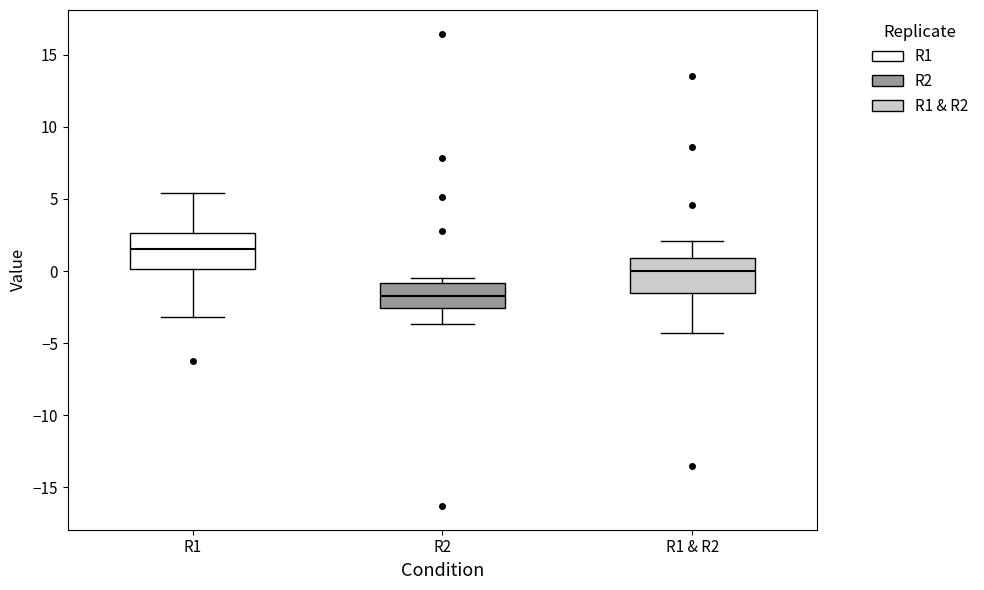

Reading left to right, read every box against the y-axis: the position of its median line, the range the box covers, and the ends of its whiskers. The values are not printed on the chart, so give them approximately, as read against the axis.

R1: median 1.5, box 0.0 to 2.5, whiskers -3.0 to 5.5
R2: median -1.5, box -2.5 to -1.0, whiskers -3.5 to -0.5
R1 & R2: median 0.0, box -1.5 to 1.0, whiskers -4.5 to 2.0